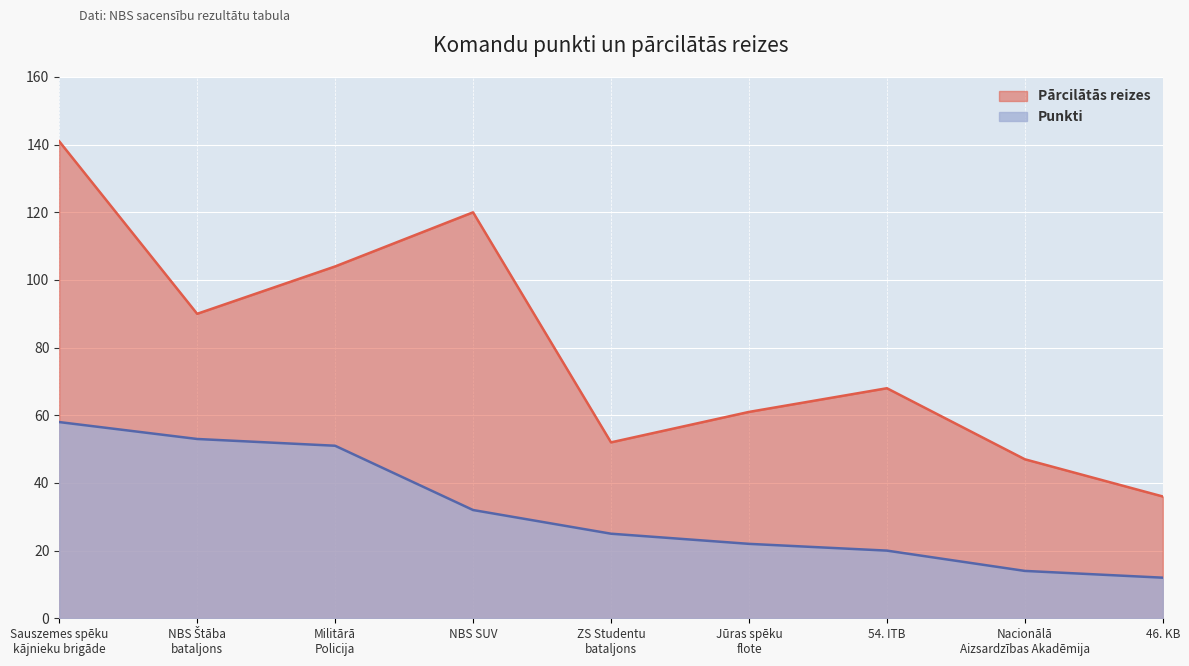

How many values in the Punkti series are below 25?

4